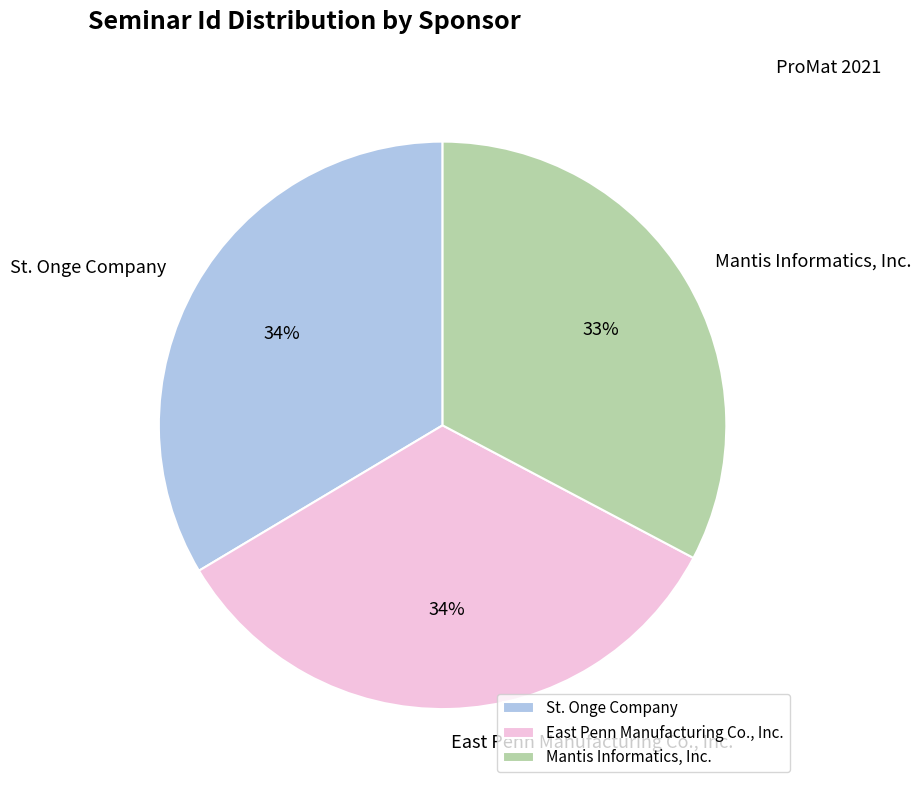

What percentage is the Mantis Informatics, Inc. slice, to the nearest percent?

33%